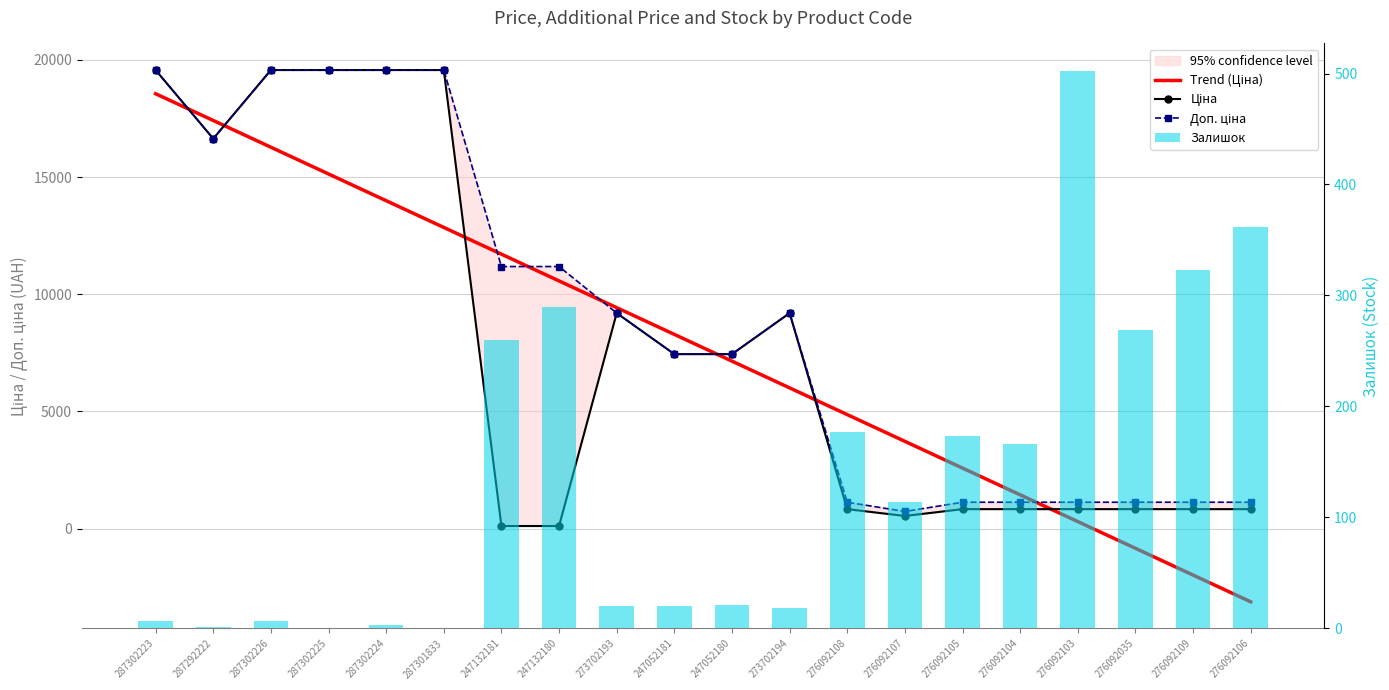

What is the total value across all series at 247052180?

22056.2